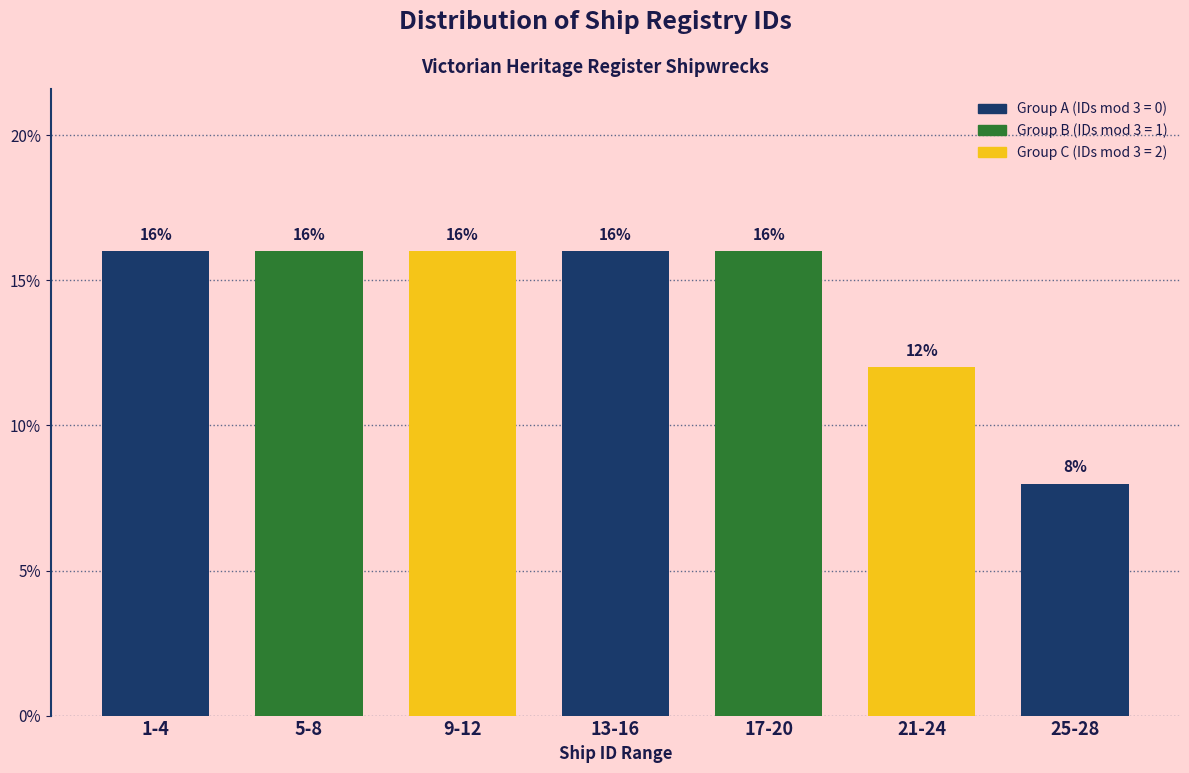

Reading right to left, extract all data points from this chart.

8	12	16	16	16	16	16